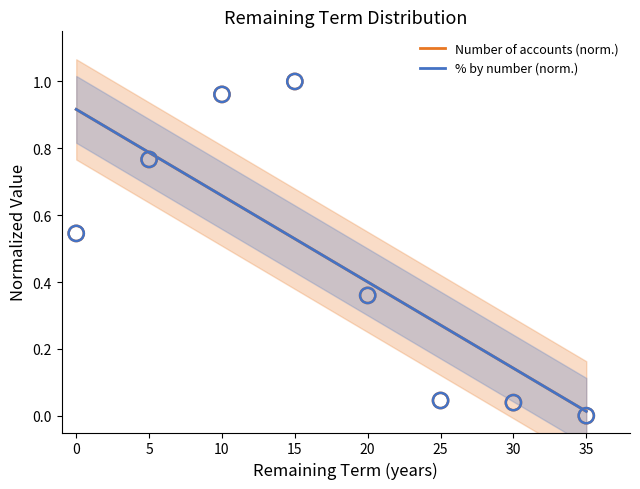

At how many categories does at least one series exceed 0?

8